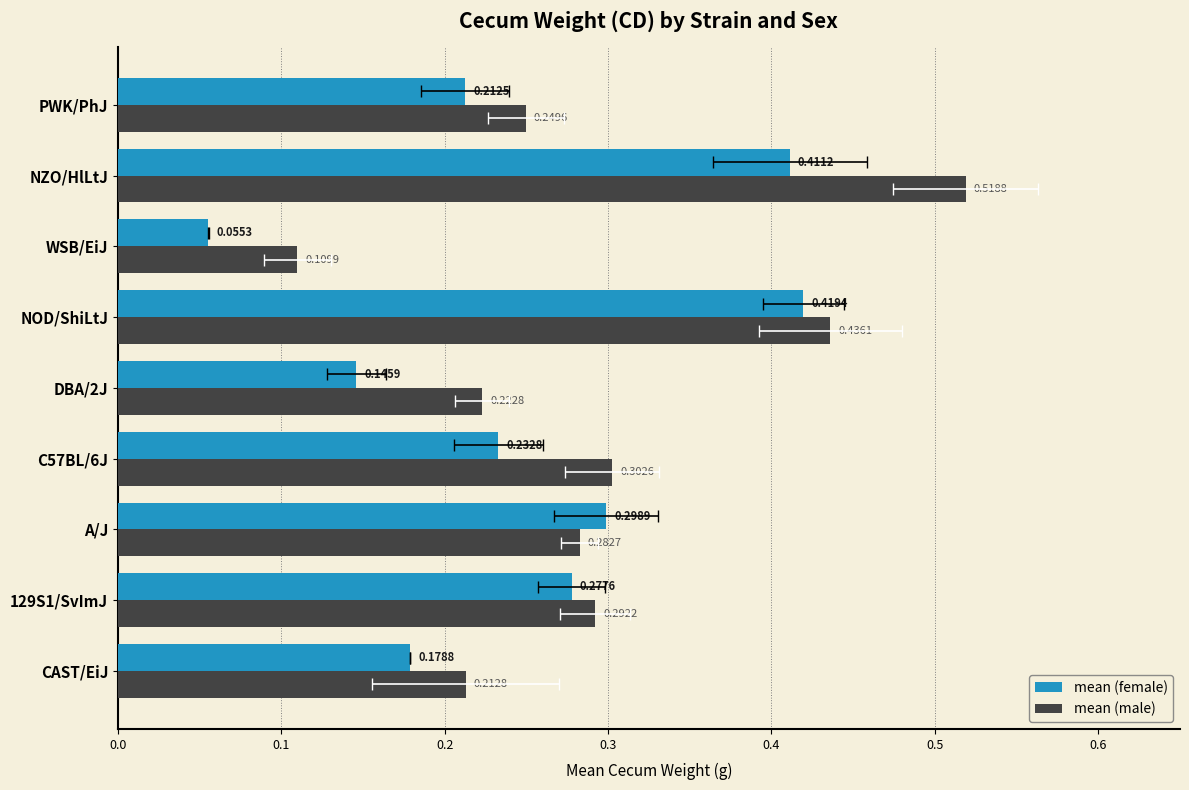

Which series has the largest total across all categories?

mean (male)